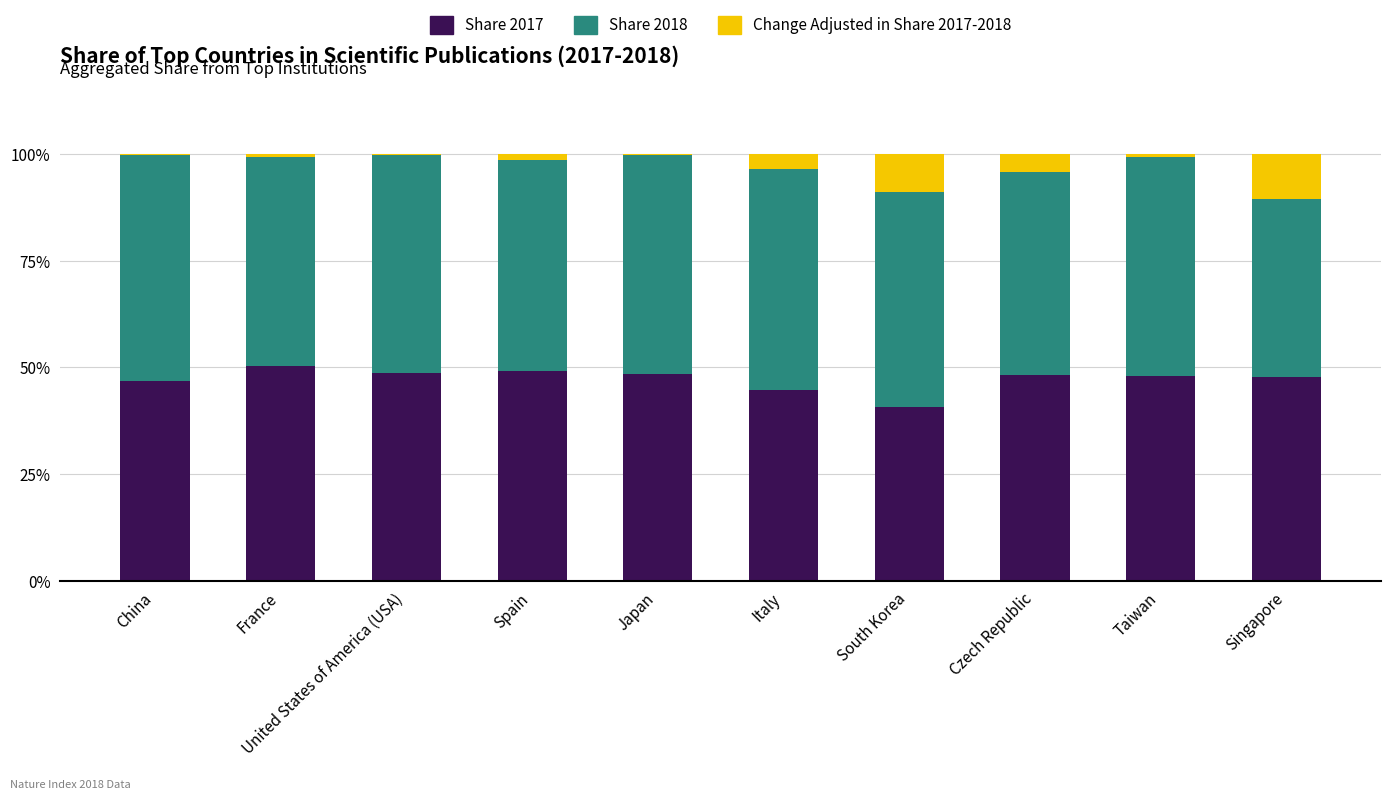

Is it true that Share 2017 equals 48.3 at Czech Republic?

True